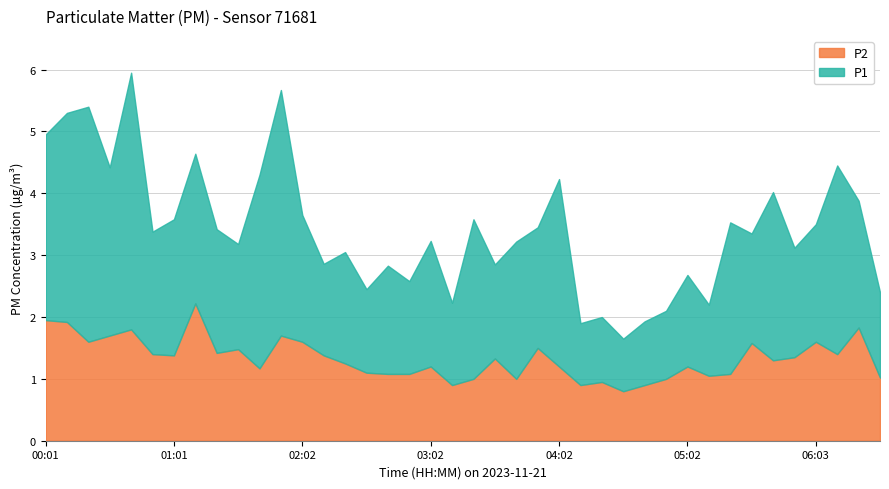

List the series in order of their peak value, highest first.

P1, P2